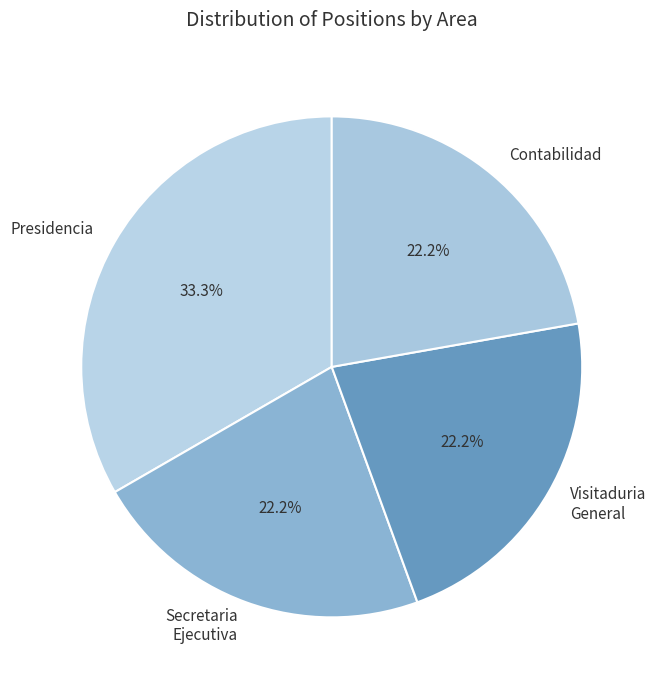

Does any single category account for the majority?

No